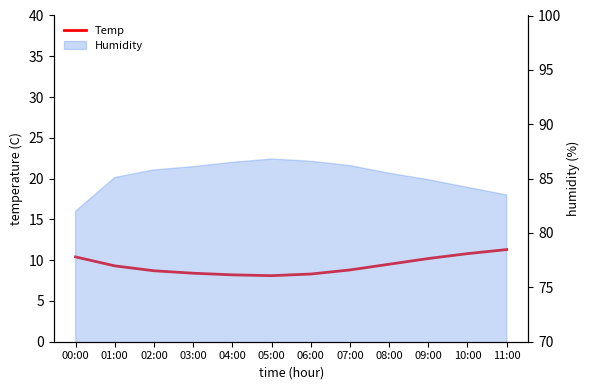

How many values are below 9?

6